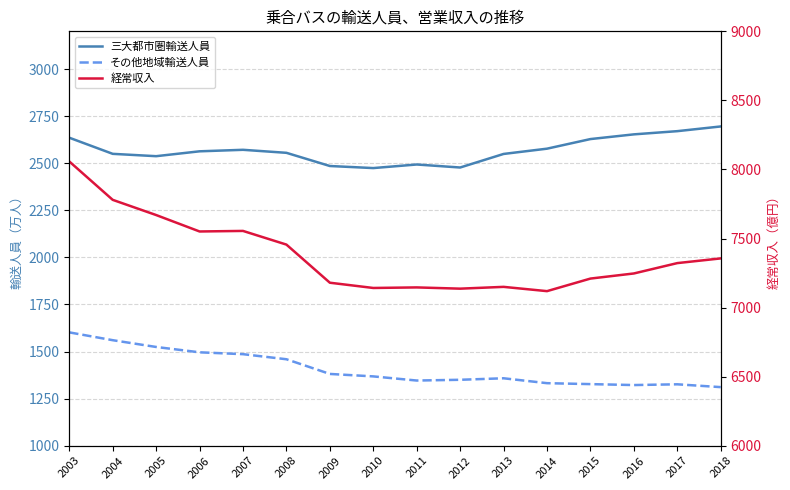

True or false: 経常収入 and 三大都市圏輸送人員 intersect in this chart.

False